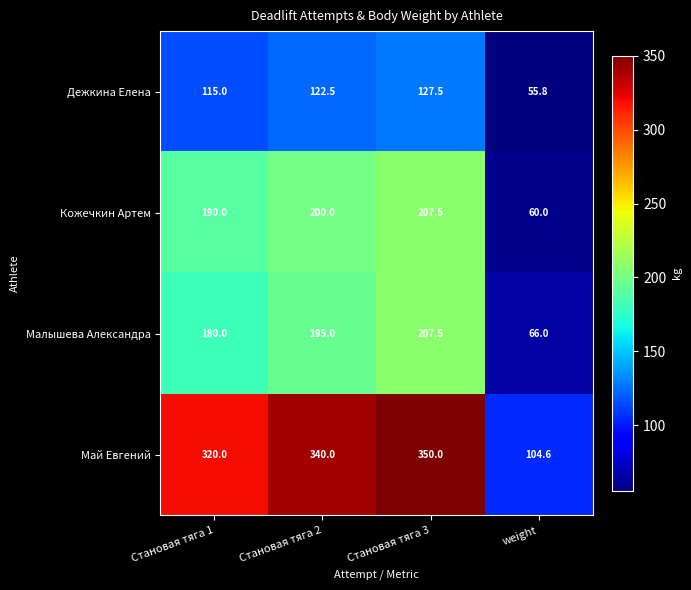

What is the difference between the Малышева Александра values at Становая тяга 3 and Становая тяга 2?

12.5